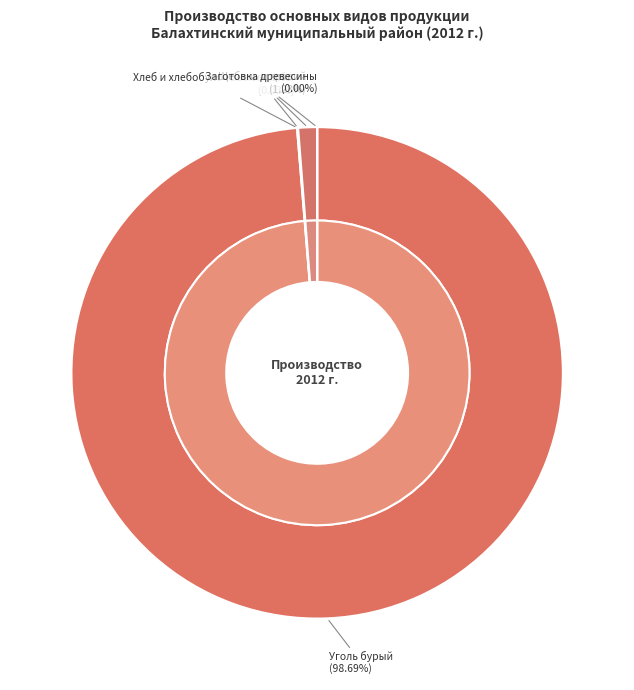

To the nearest percent, what is the average slice percentage?

20%